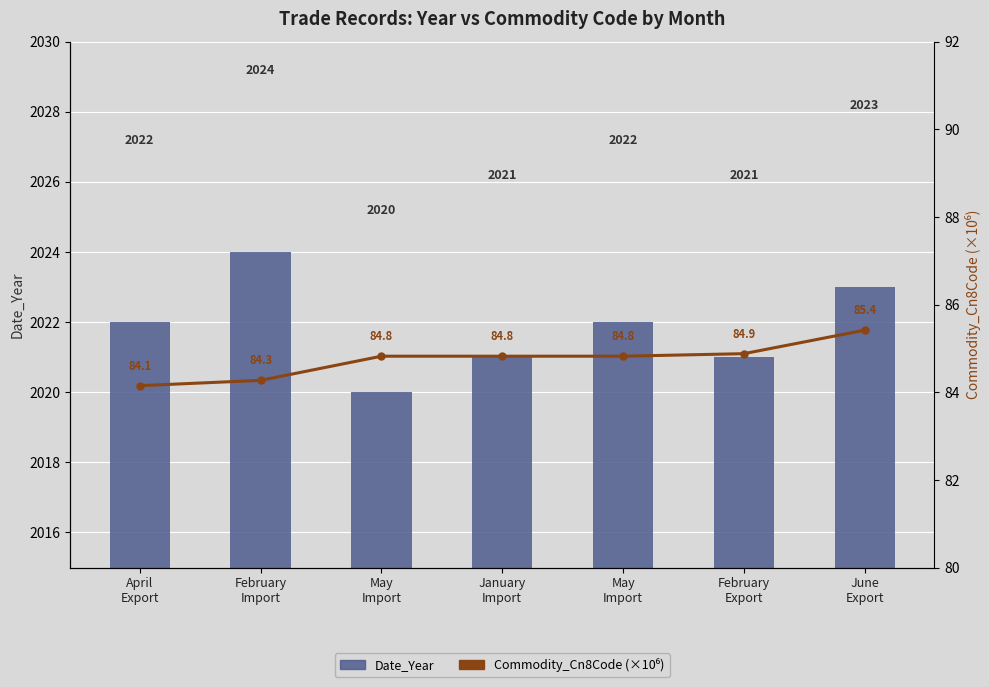

How many values in the Date_Year series are below 2022?

3